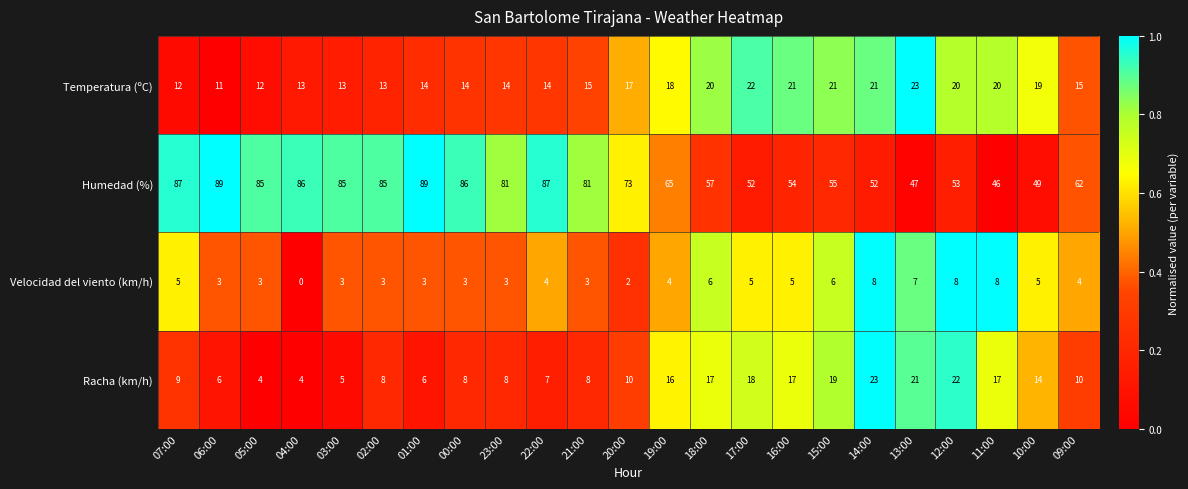

What is the sum of the Racha (km/h) values at 18:00 and 16:00?

34